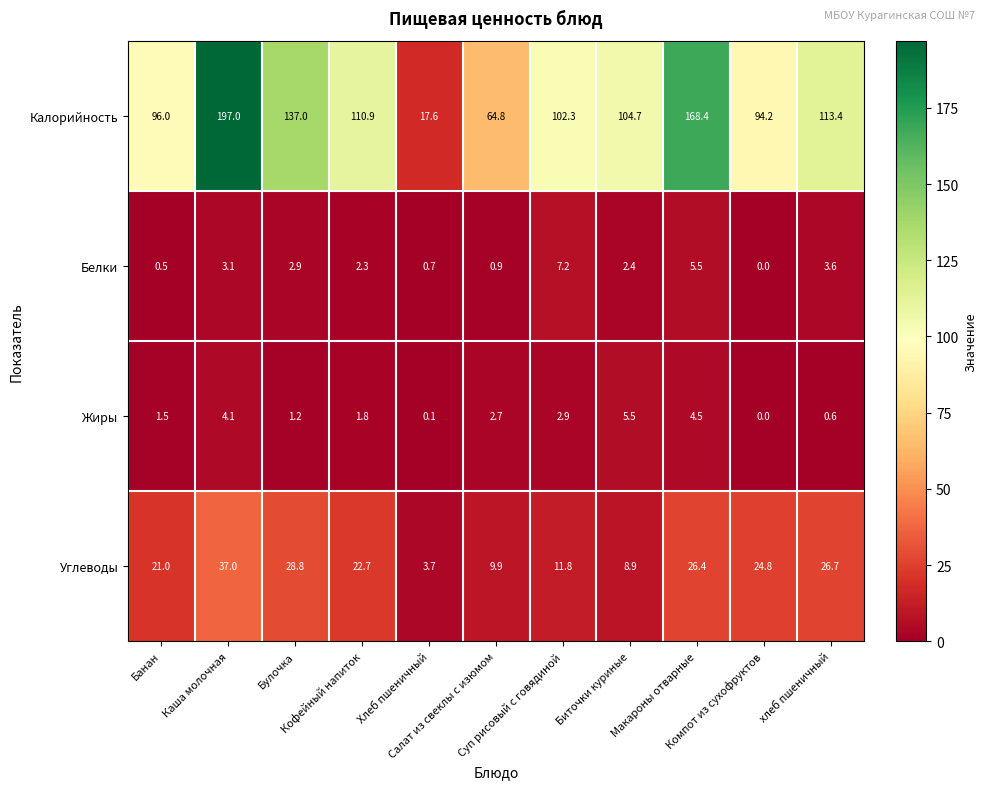

What is the average value of the Белки series?

2.6